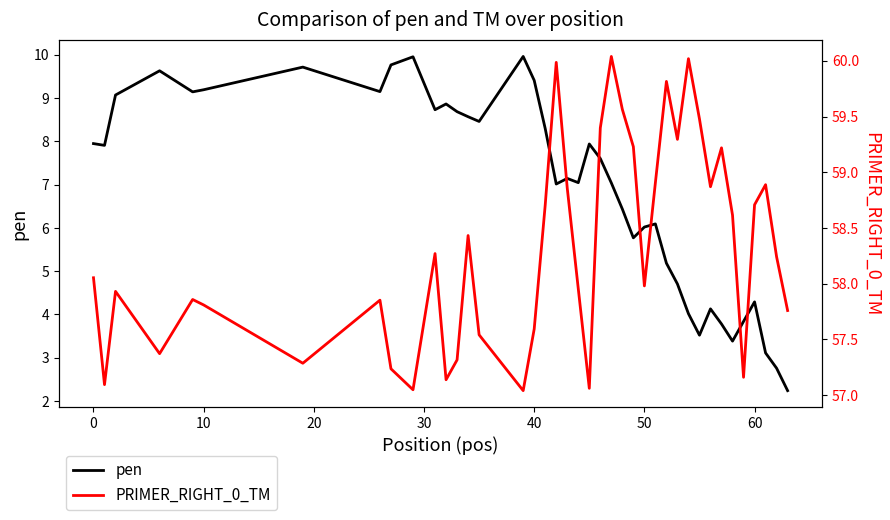

What is the total value across all series at 30?

67.0